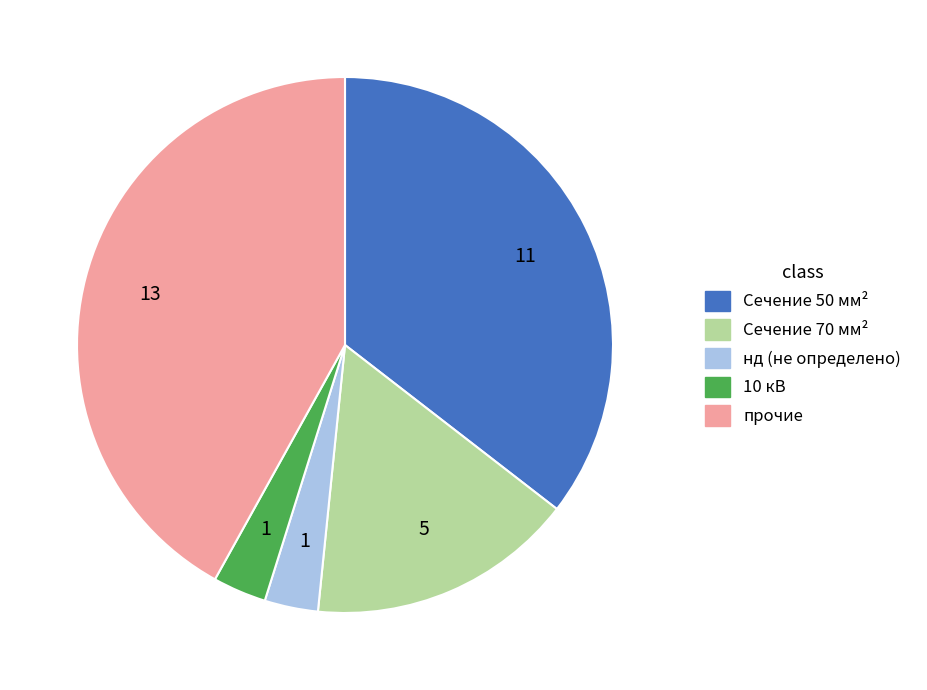

Does any single category account for the majority?

No